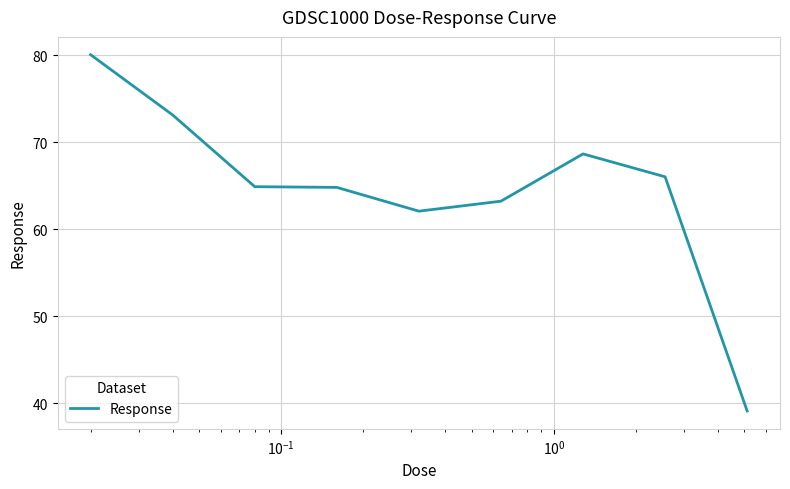

What is the sum of all values?

581.9